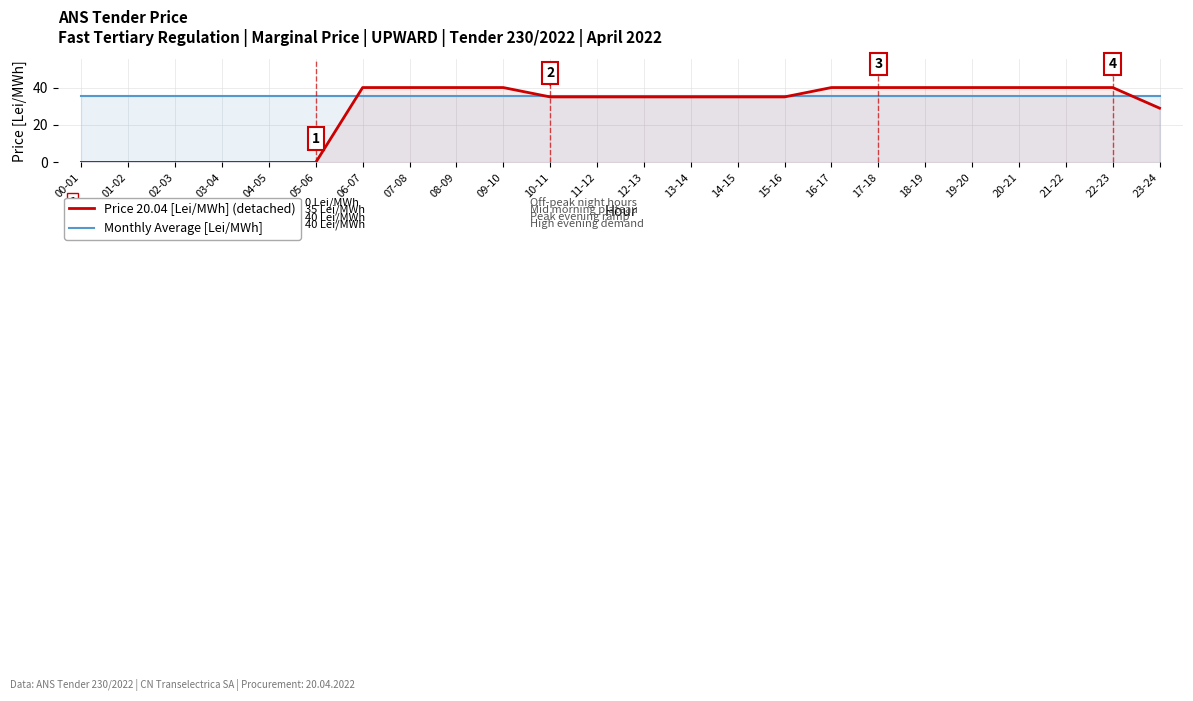

Reading left to right, transcribe all the data shown in this chart.

Price 20.04 [Lei/MWh]: 00-01=0.0	01-02=0.0	02-03=0.0	03-04=0.0	04-05=0.0	05-06=0.0	06-07=40.0	07-08=40.0	08-09=40.0	09-10=40.0	10-11=35.0	11-12=35.0	12-13=35.0	13-14=35.0	14-15=35.0	15-16=35.0	16-17=40.0	17-18=40.0	18-19=40.0	19-20=40.0	20-21=40.0	21-22=40.0	22-23=40.0	23-24=29.0
Monthly Average [Lei/MWh]: 00-01=35.5	01-02=35.5	02-03=35.5	03-04=35.5	04-05=35.5	05-06=35.5	06-07=35.5	07-08=35.5	08-09=35.5	09-10=35.5	10-11=35.5	11-12=35.5	12-13=35.5	13-14=35.5	14-15=35.5	15-16=35.5	16-17=35.5	17-18=35.5	18-19=35.5	19-20=35.5	20-21=35.5	21-22=35.5	22-23=35.5	23-24=35.5